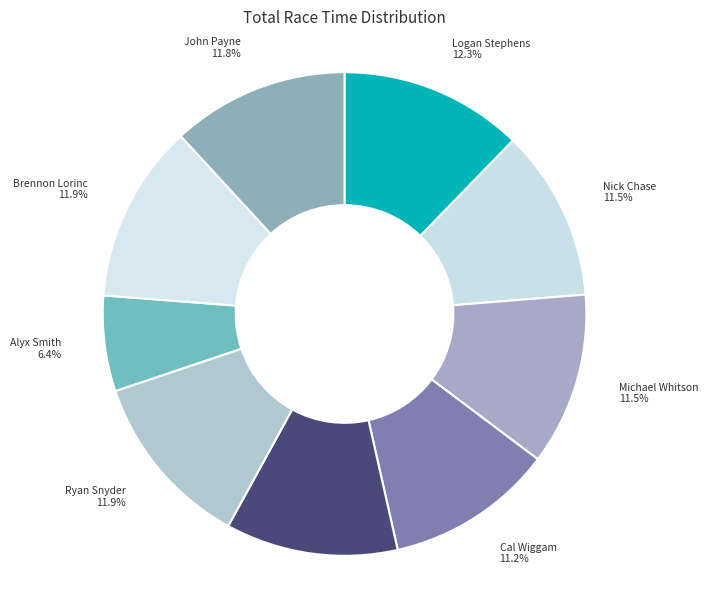

Does Logan Stephens represent more than half of the total?

No